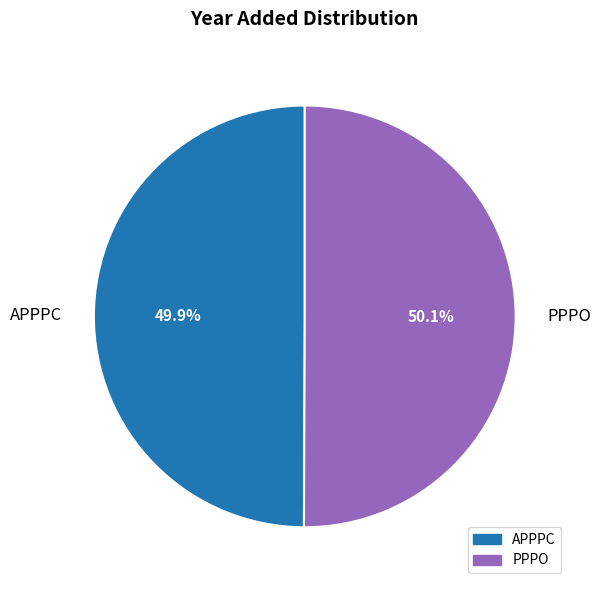

Is there a majority slice in this chart?

Yes